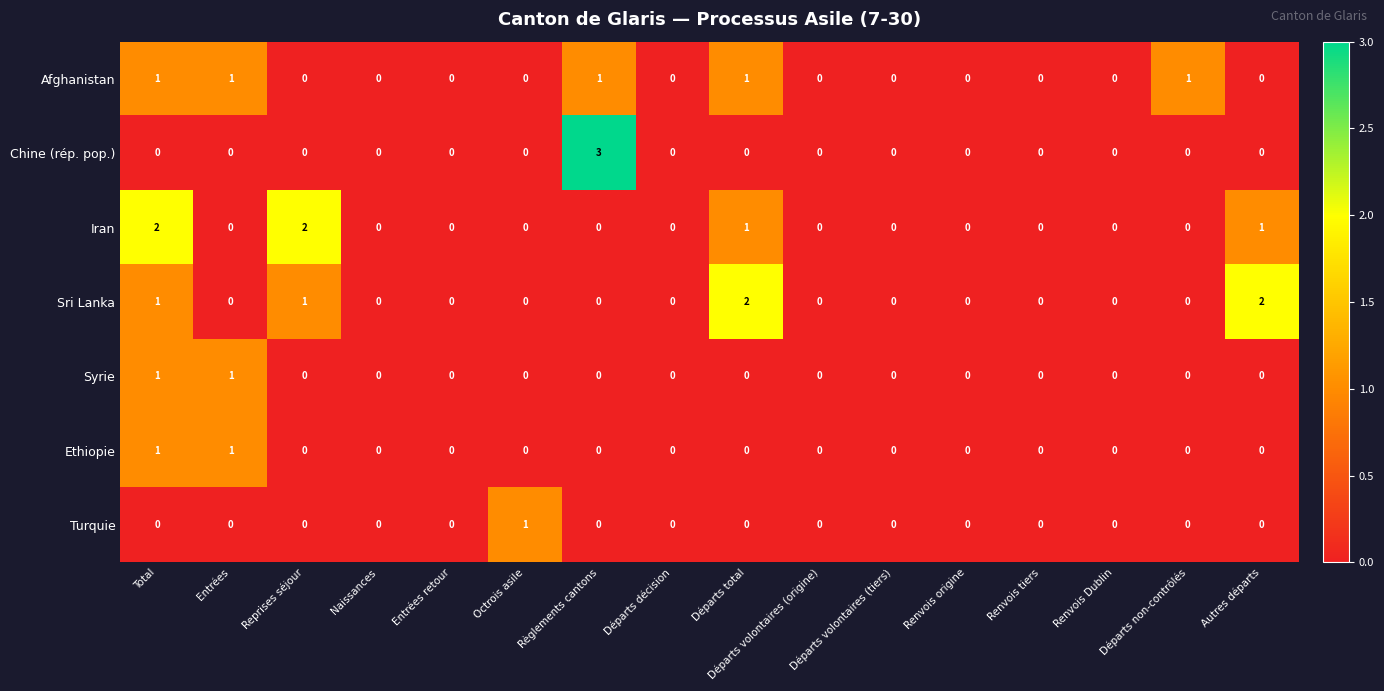

Which series has the largest range (max minus min)?

Chine (rép. pop.)